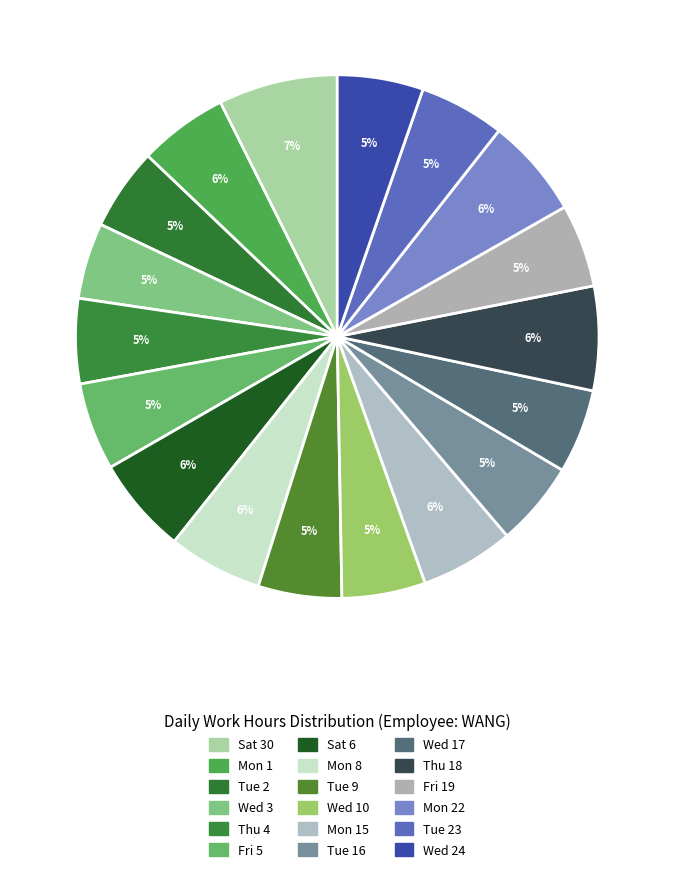

Is there any slice that represents more than half of the pie?

No